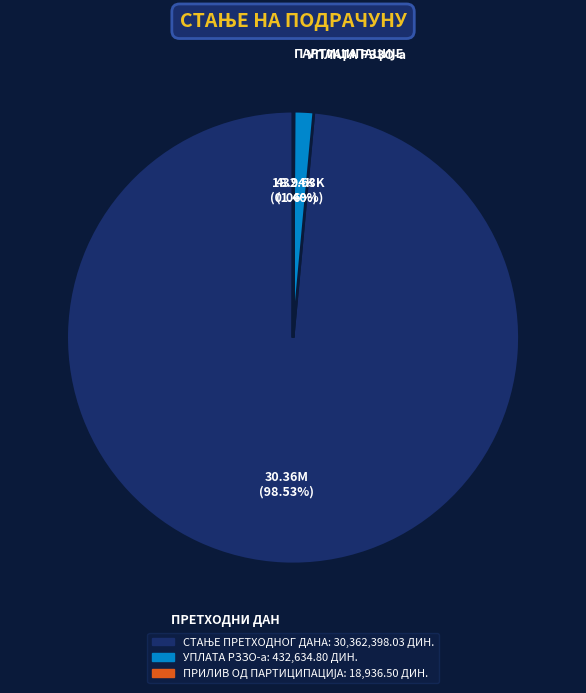

Is there a majority slice in this chart?

Yes